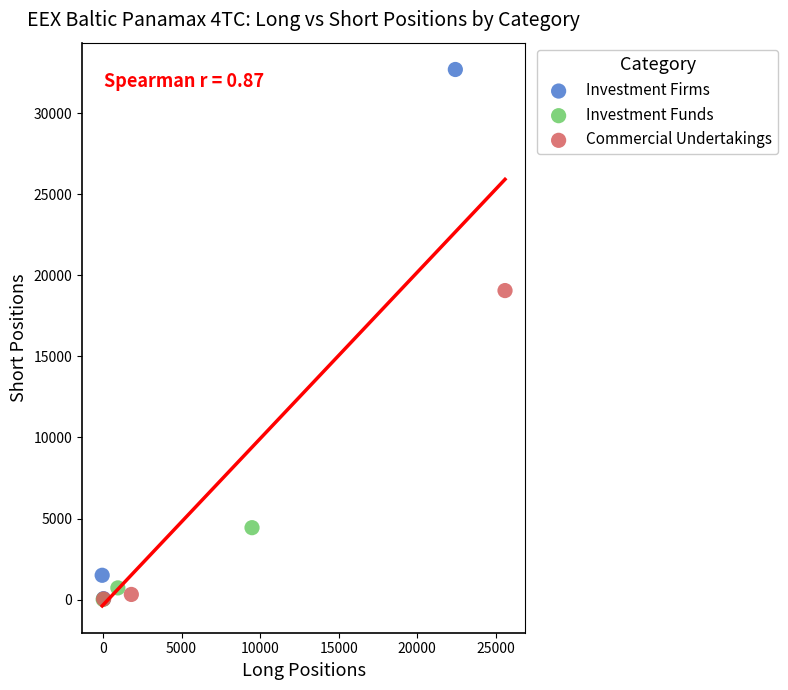

Which series reaches the maximum Y coordinate?

Investment Firms